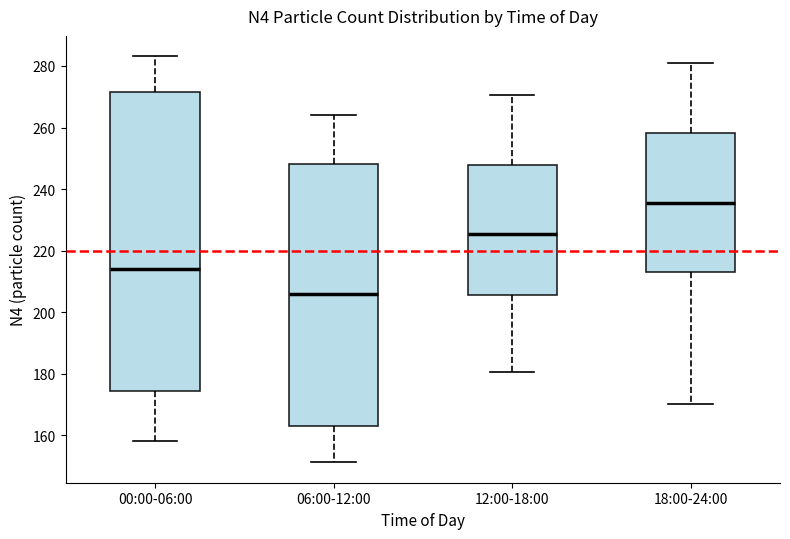

Reading left to right, read every box against the y-axis: the position of its median line, the range the box covers, and the ends of its whiskers. The values are not printed on the chart, so give them approximately, as read against the axis.

00:00-06:00: median 214, box 174 to 272, whiskers 158 to 284
06:00-12:00: median 206, box 164 to 248, whiskers 152 to 264
12:00-18:00: median 226, box 206 to 248, whiskers 180 to 270
18:00-24:00: median 236, box 214 to 258, whiskers 170 to 280